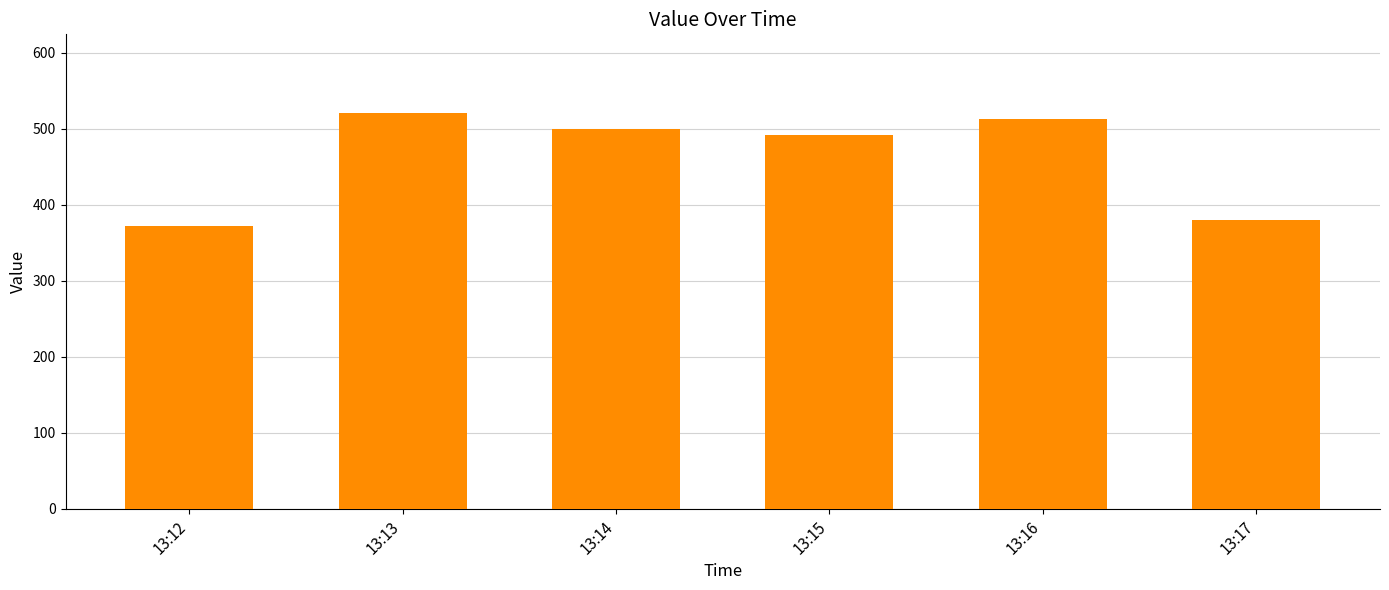

Does the chart contain stacked bars?

No